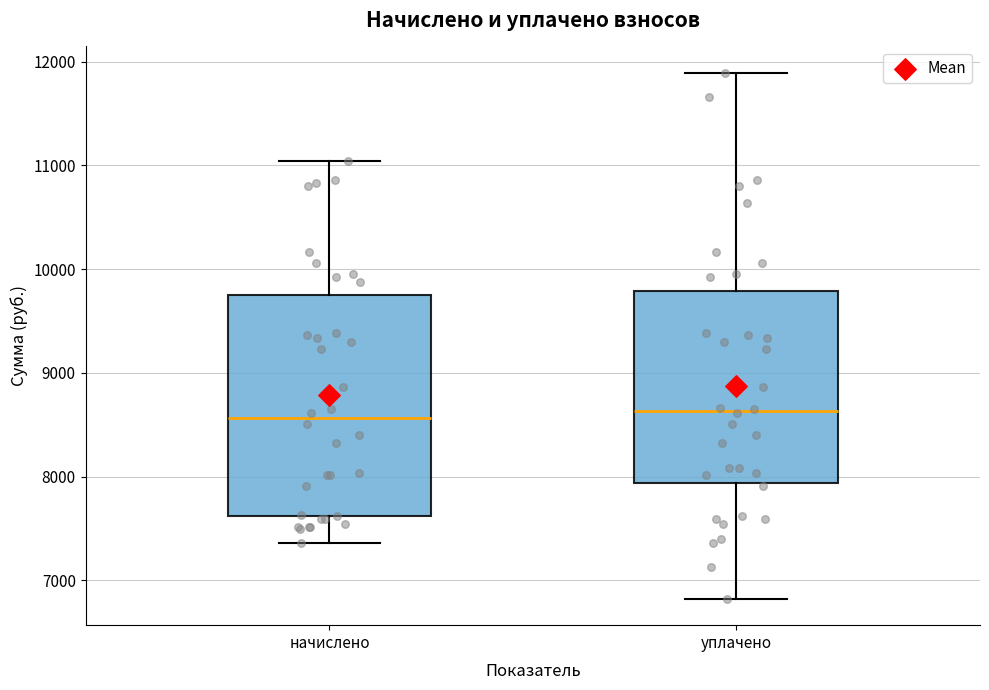

Where is the lower edge of the box for уплачено on the y-axis? The values are not printed on the chart, so give them approximately, as read against the axis.

7900